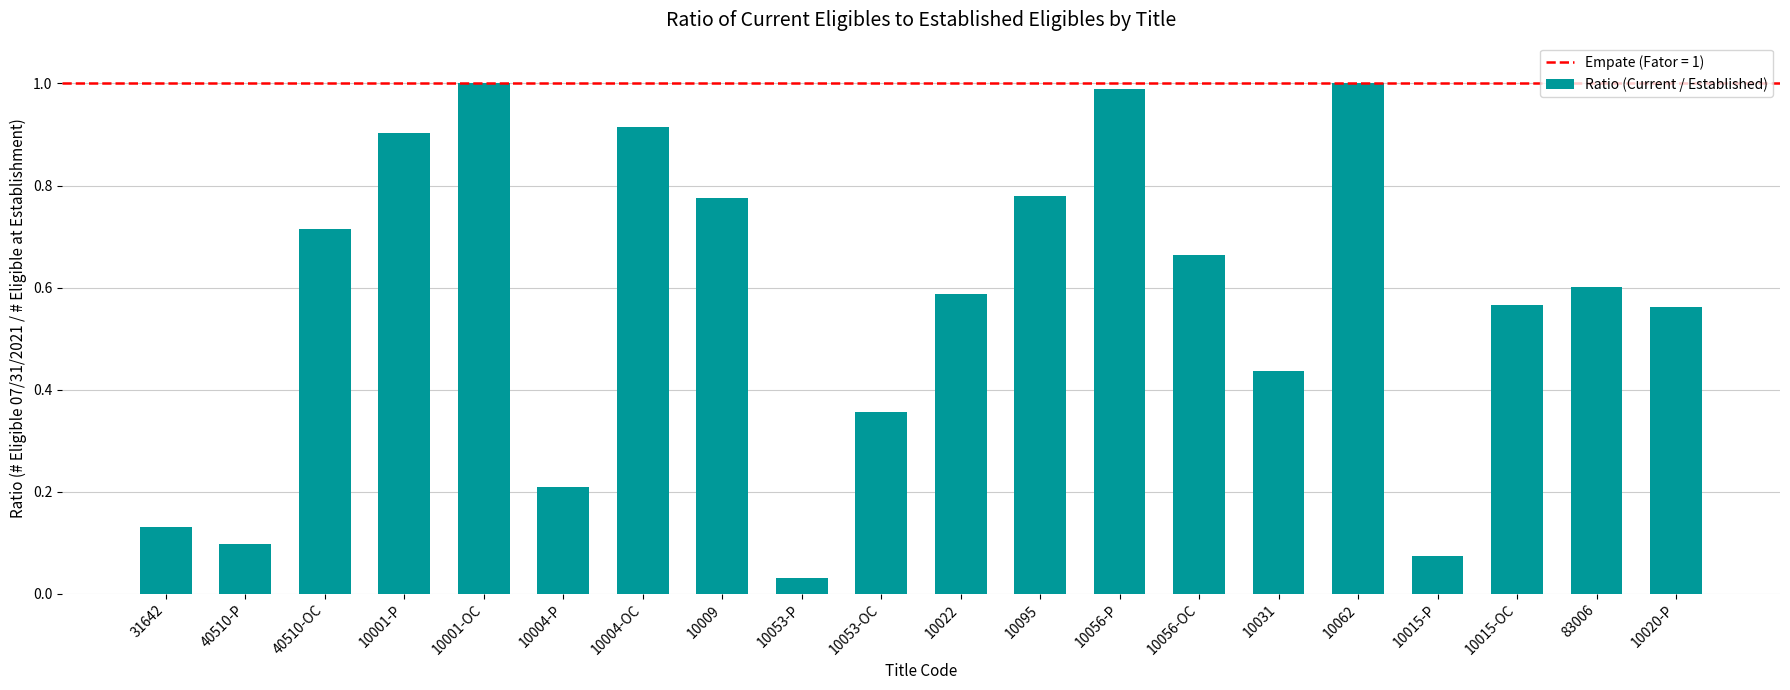

The chart shows a value of 1.4 at 10062. True or false?

False